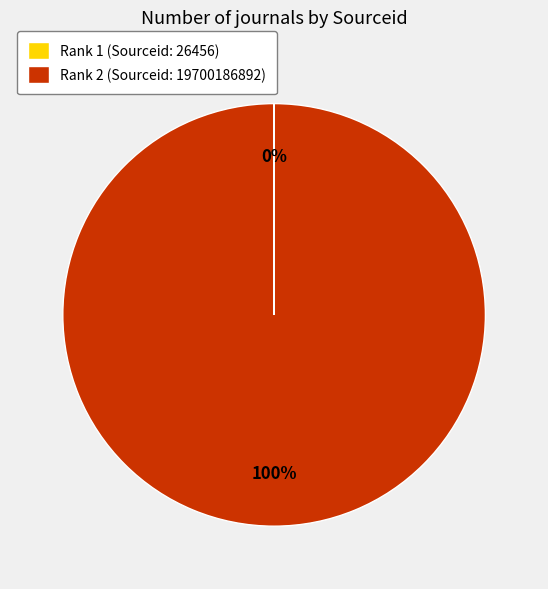

To the nearest percent, what is the difference between the largest and smallest slice percentages?

100%